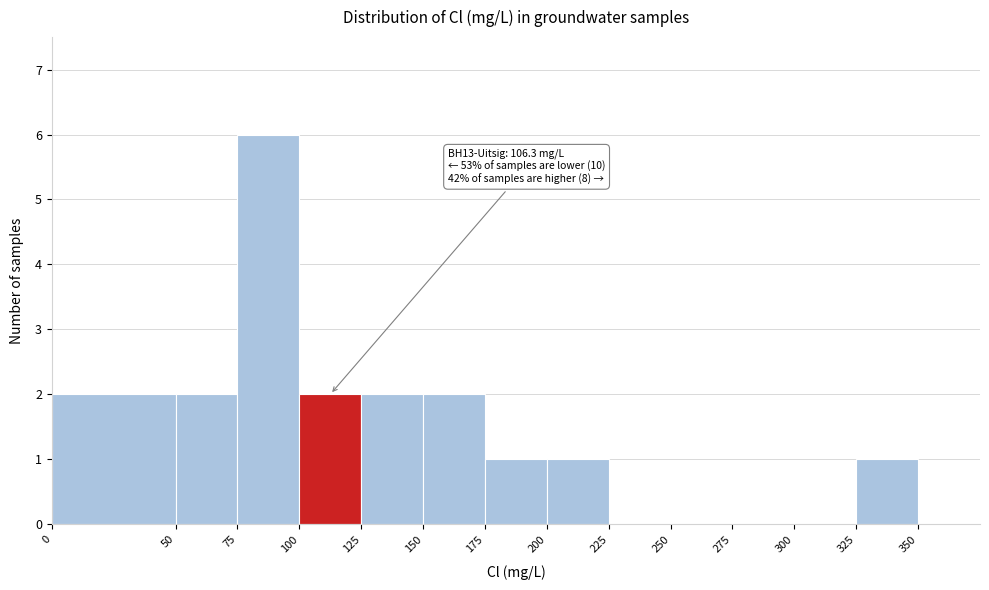

Over which range of the x-axis is the bar tallest?

75 to 100